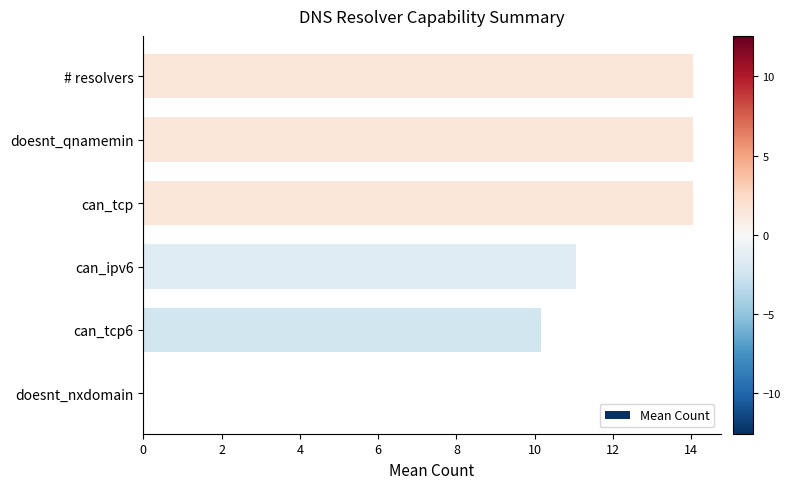

Reading top to bottom, transcribe all the data shown in this chart.

# resolvers=14.1	doesnt_qnamemin=14.1	can_tcp=14.1	can_ipv6=11.1	can_tcp6=10.2	doesnt_nxdomain=0.0